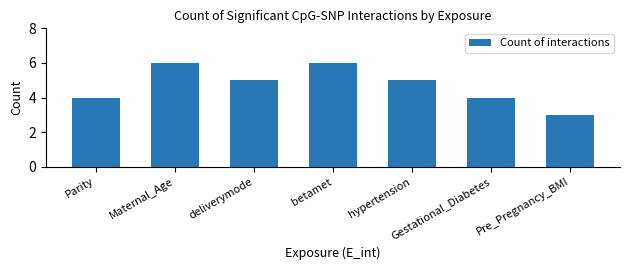

What is the change in value from Parity to betamet?

+2